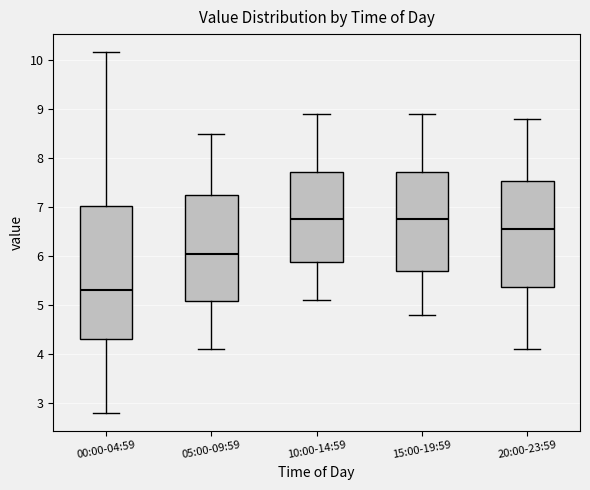

Which box is the tallest, from its lower edge to its upper edge?

00:00-04:59